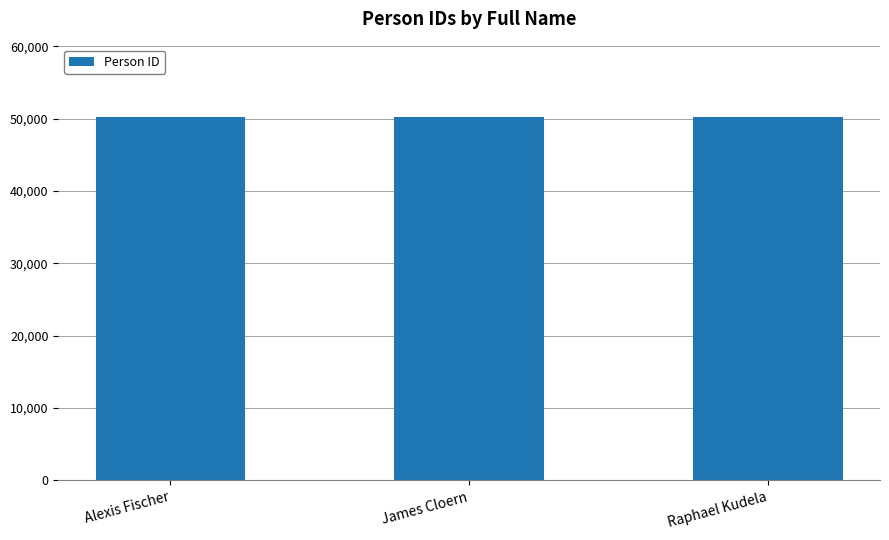

What value does the data have at Alexis Fischer?

50223